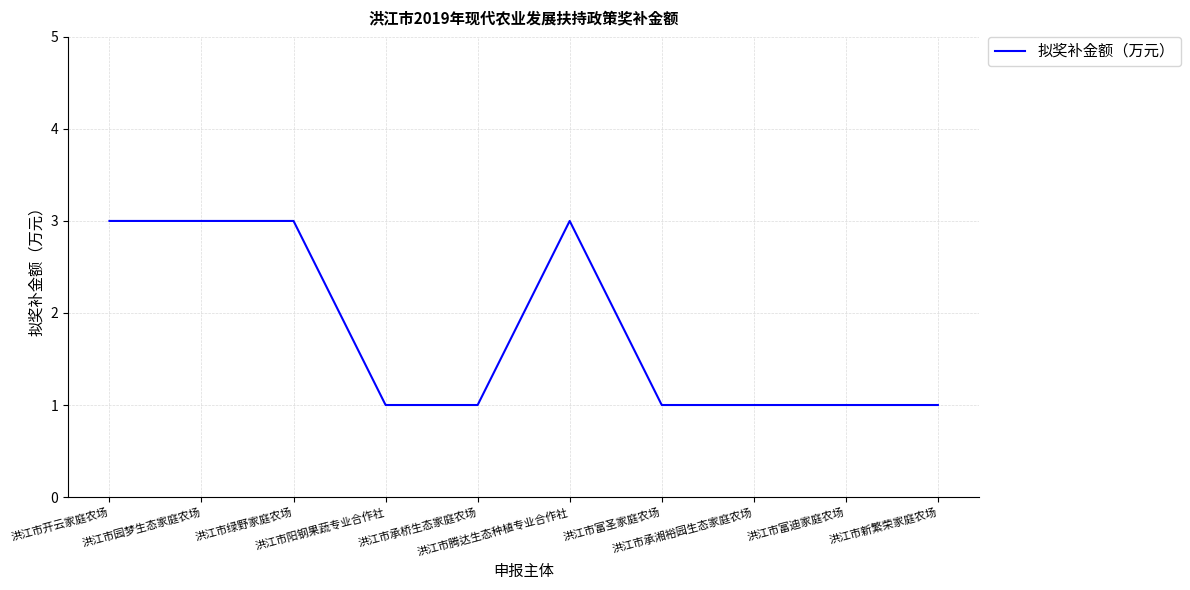

True or false: there are more than 0 points higher than both neighbors.

True